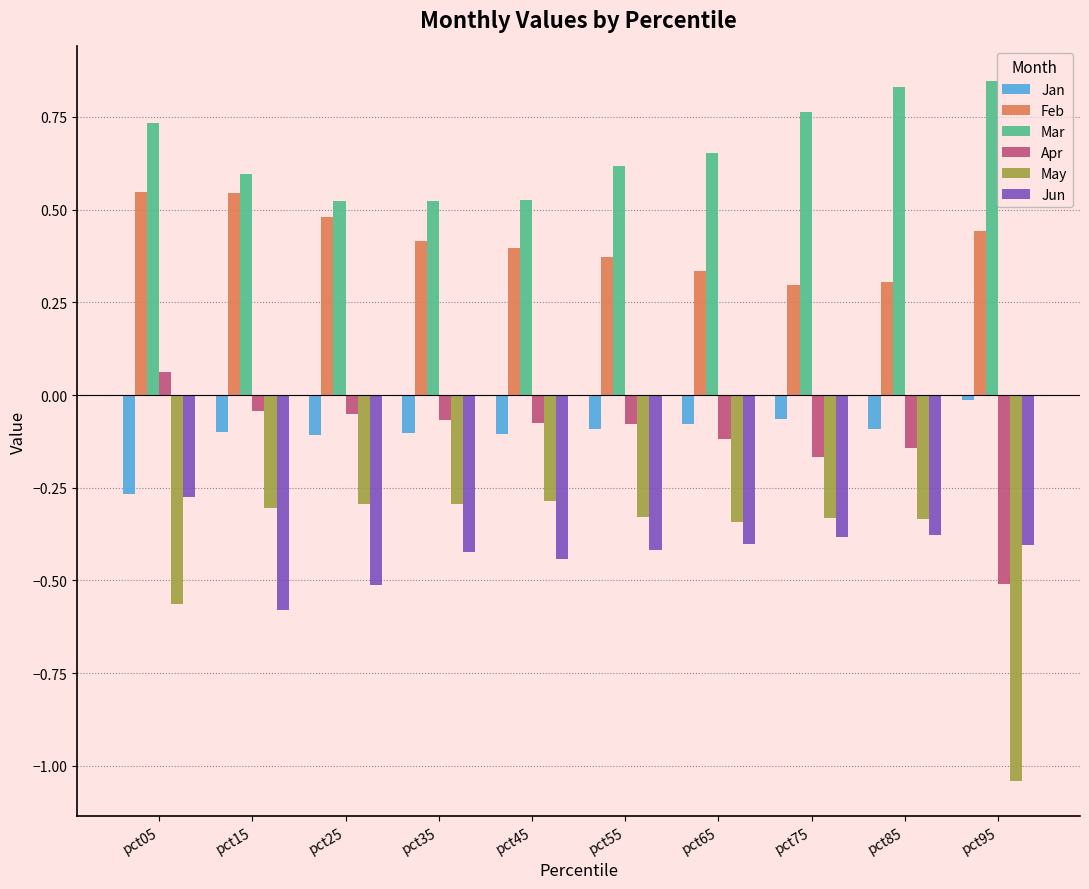

At which label does Jan reach its minimum?

pct05